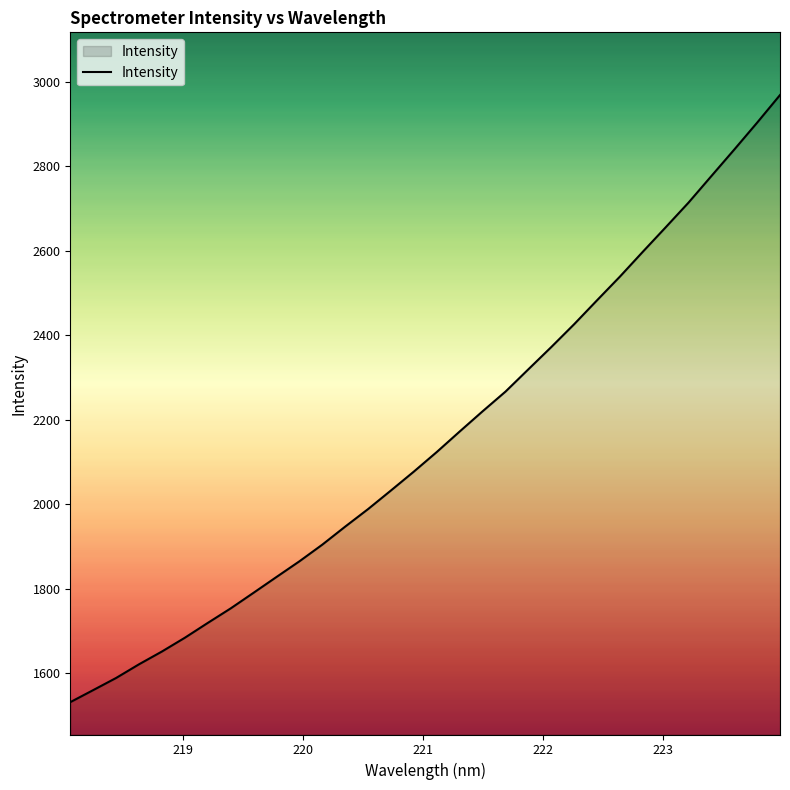

What is the maximum value shown in the chart?

2968.4